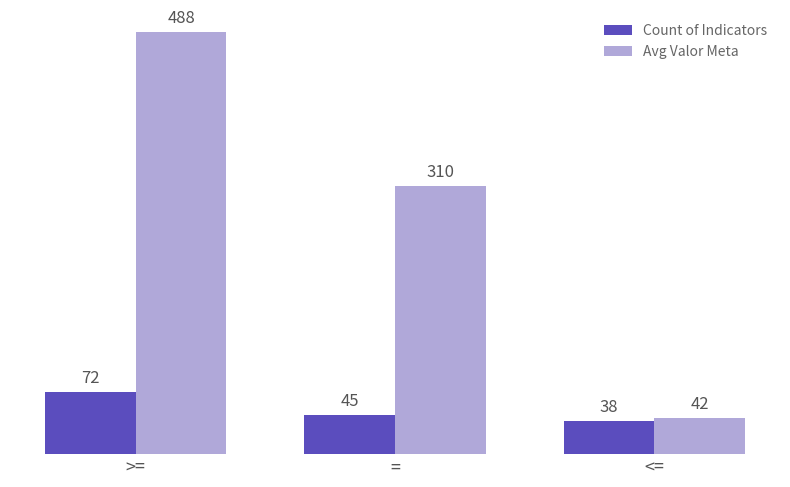

Which series has the largest total across all categories?

Avg Valor Meta